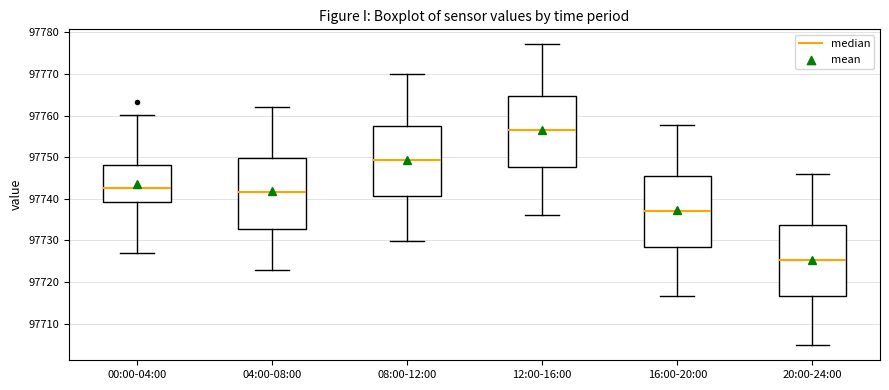

Where is the upper edge of the box for 08:00-12:00 on the y-axis? The values are not printed on the chart, so give them approximately, as read against the axis.

97758